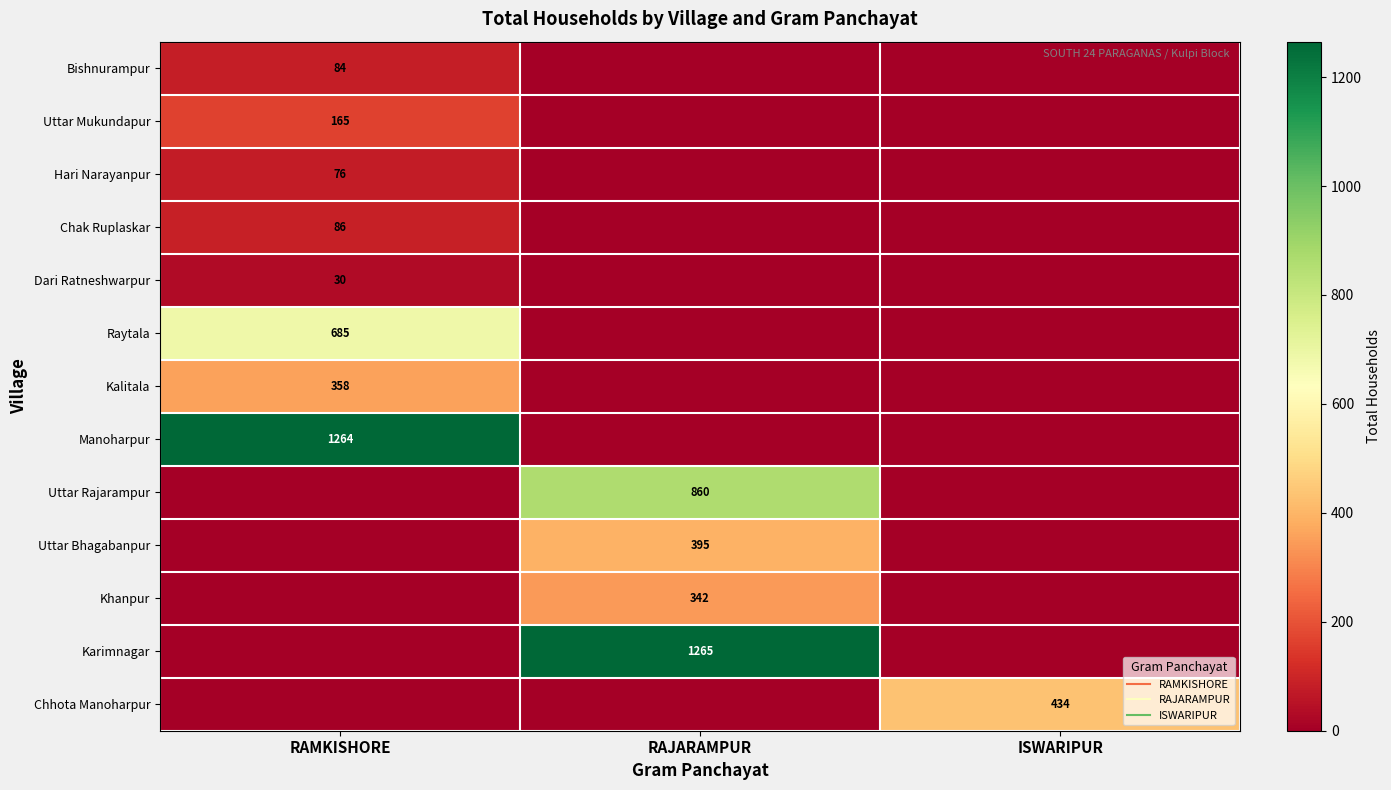

Is the value of Chak Ruplaskar at RAMKISHORE greater than the value of Uttar Bhagabanpur at ISWARIPUR?

Yes